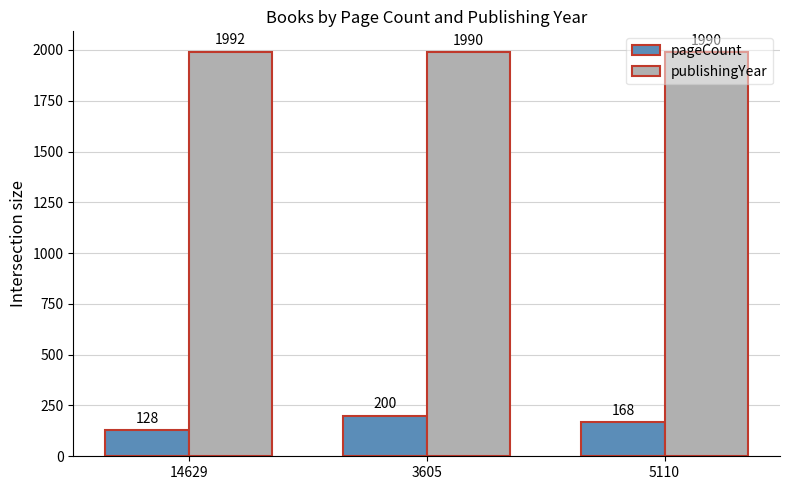

At which label is pageCount closest to 164?

5110